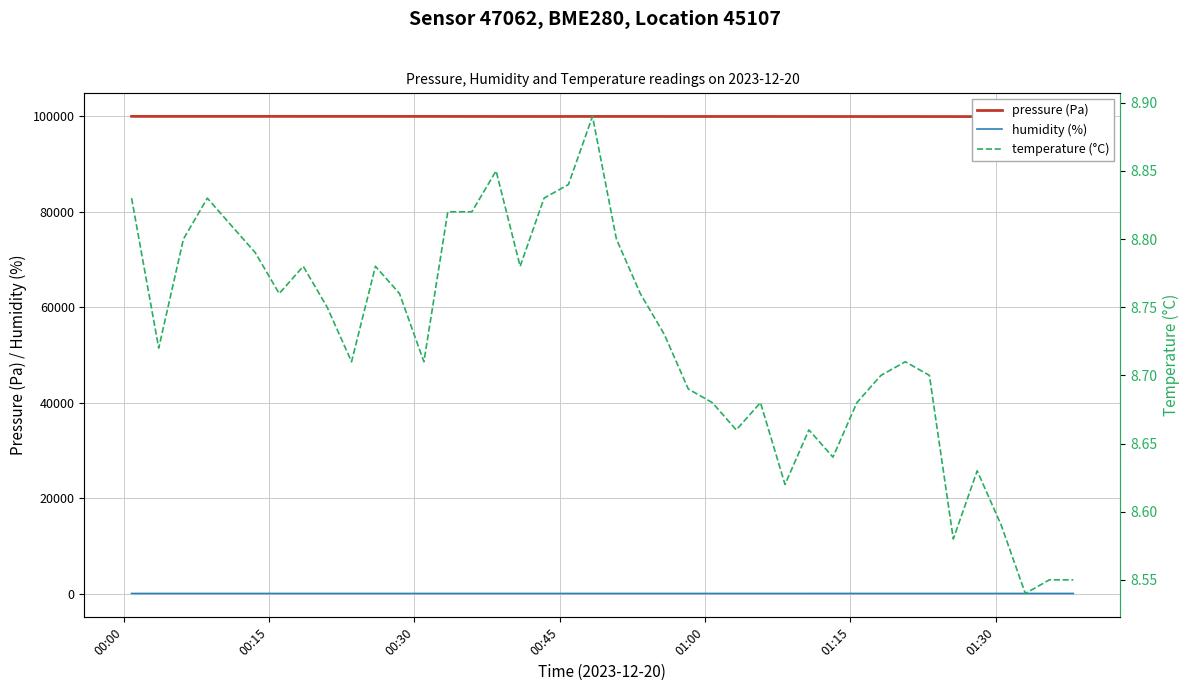

Reading right to left, transcribe all the data shown in this chart.

pressure (Pa): 99936.1	99937.7	99936.9	99940.7	99943.0	99944.9	99947.3	99951.3	99947.5	99953.1	99954.0	99958.8	99958.4	99962.4	99962.5	99962.8	99960.3	99963.3	99966.8	99967.6	99968.3	99965.3	99959.4	99962.9	99962.7	99964.9	99969.6	99976.8	99975.1	99979.2	99979.8	99981.4	99982.1	99985.2	99981.6	99981.7	99981.1	99983.1	99979.0	99983.6
humidity (%): 86.3	85.7	86.2	85.5	85.2	85.2	85.4	85.2	85.3	85.5	85.8	85.4	85.3	85.0	84.9	85.2	84.7	84.5	84.3	84.2	84.0	83.9	84.2	84.3	84.4	84.4	84.5	84.8	84.8	84.5	84.4	84.3	84.3	84.4	84.1	84.0	84.2	83.9	84.0	83.9
temperature (°C): 8.6	8.6	8.5	8.6	8.6	8.6	8.7	8.7	8.7	8.7	8.6	8.7	8.6	8.7	8.7	8.7	8.7	8.7	8.8	8.8	8.9	8.8	8.8	8.8	8.8	8.8	8.8	8.7	8.8	8.8	8.7	8.8	8.8	8.8	8.8	8.8	8.8	8.8	8.7	8.8